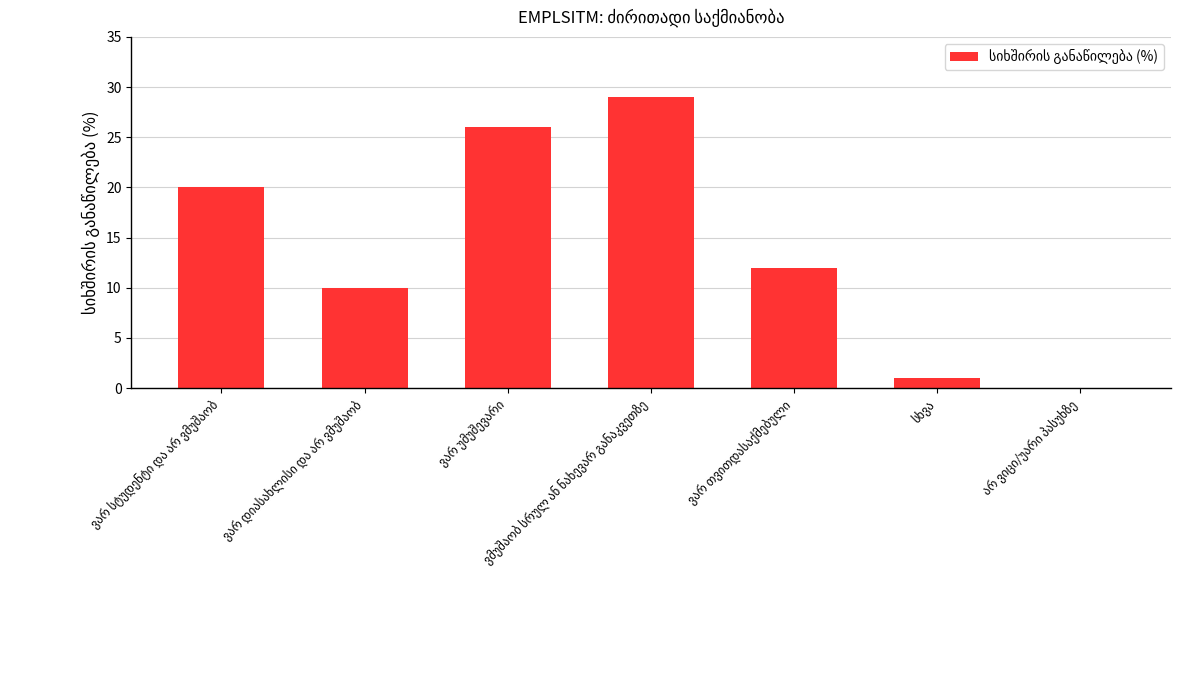

What is the sum of all values?

98